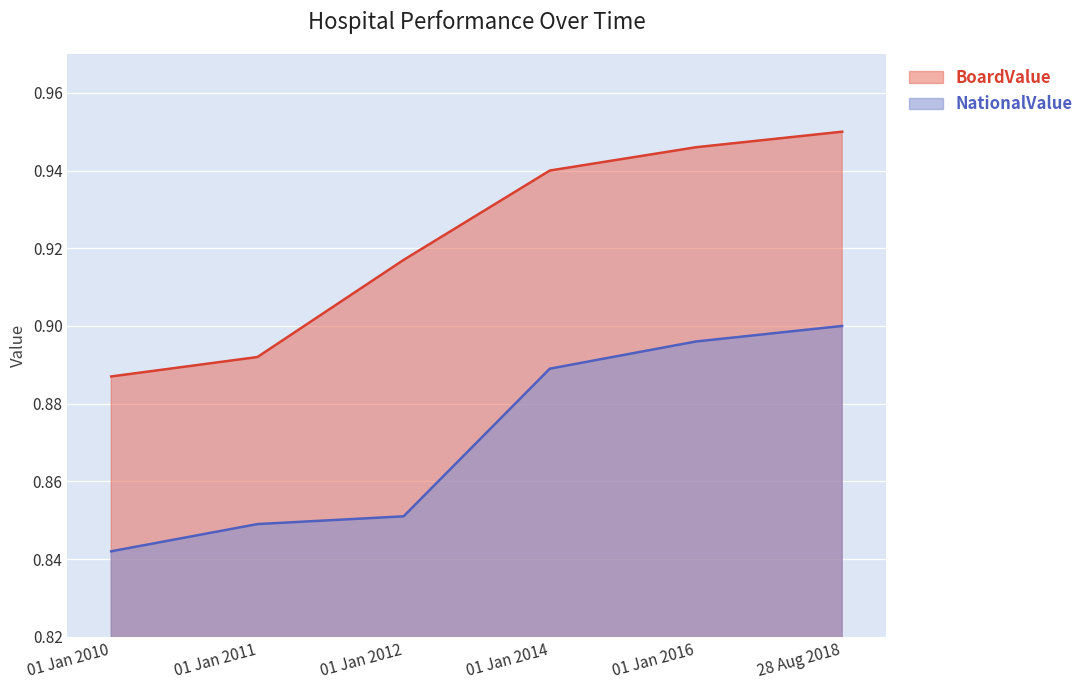

What is the value of the NationalValue point at the 5th from the left?

0.9